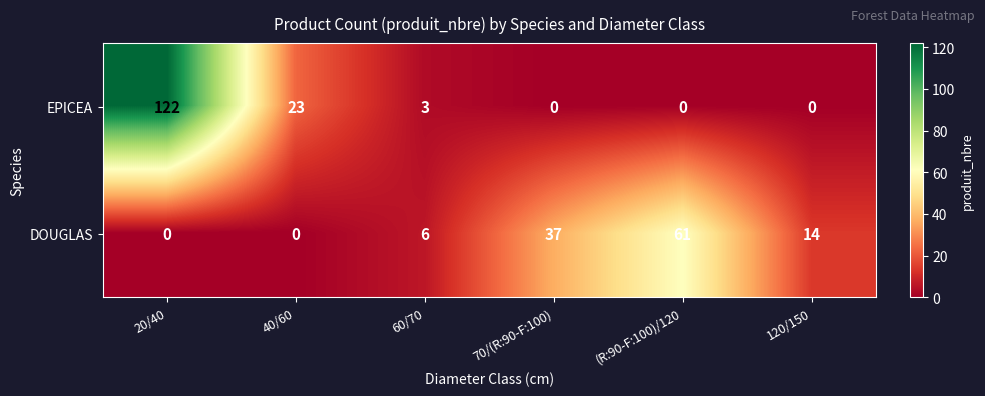

What is the total value across all series at 20/40?

122